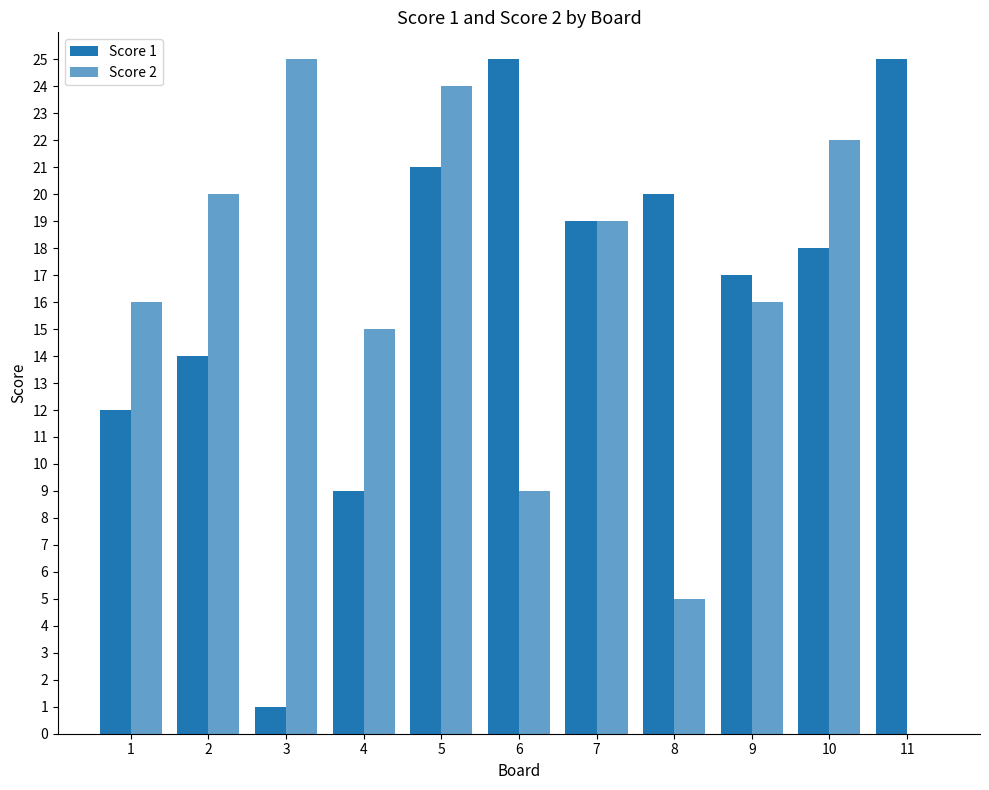

Are the bars grouped side by side (vs. stacked)?

Yes